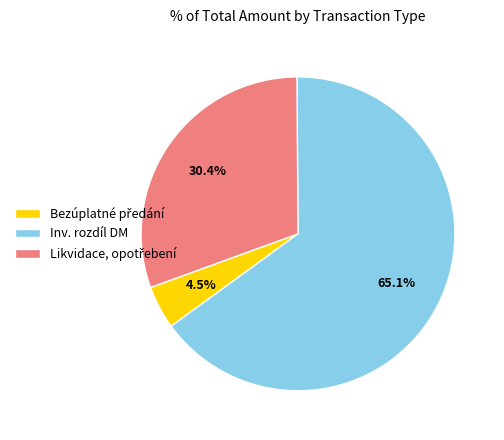

Which slice is the largest?

Inv. rozdíl DM